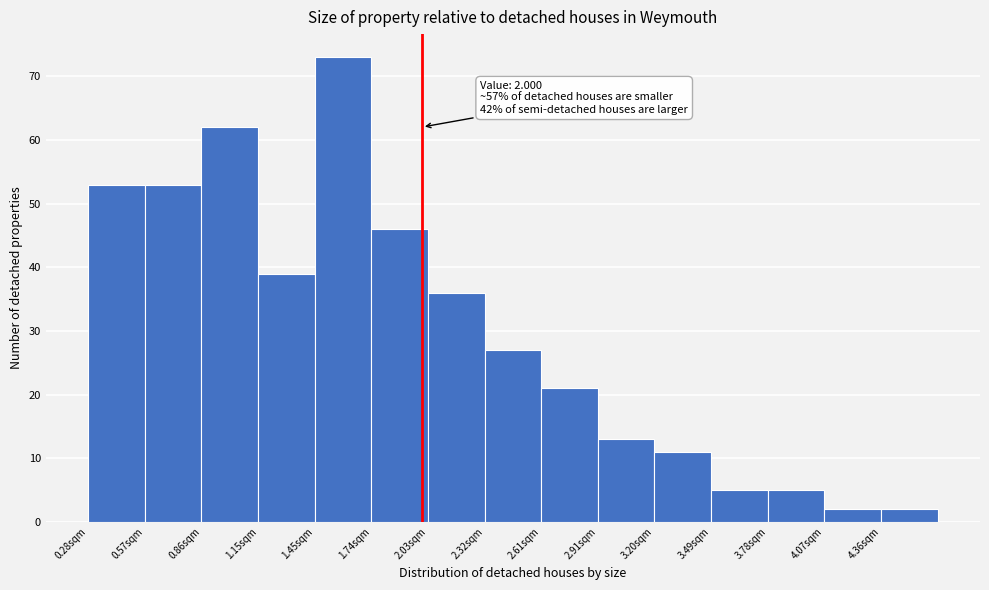

Which range on the x-axis has the tallest bar?

1.45 to 1.75